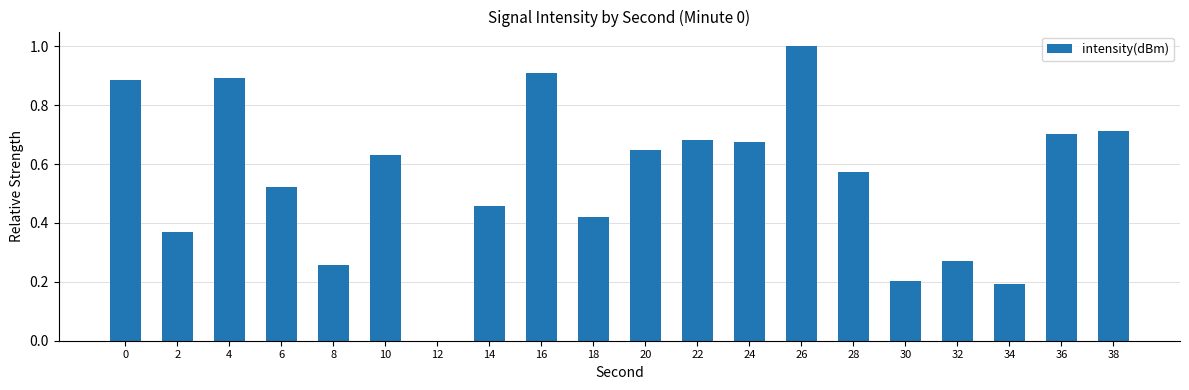

What is the sum of all values?

11.0